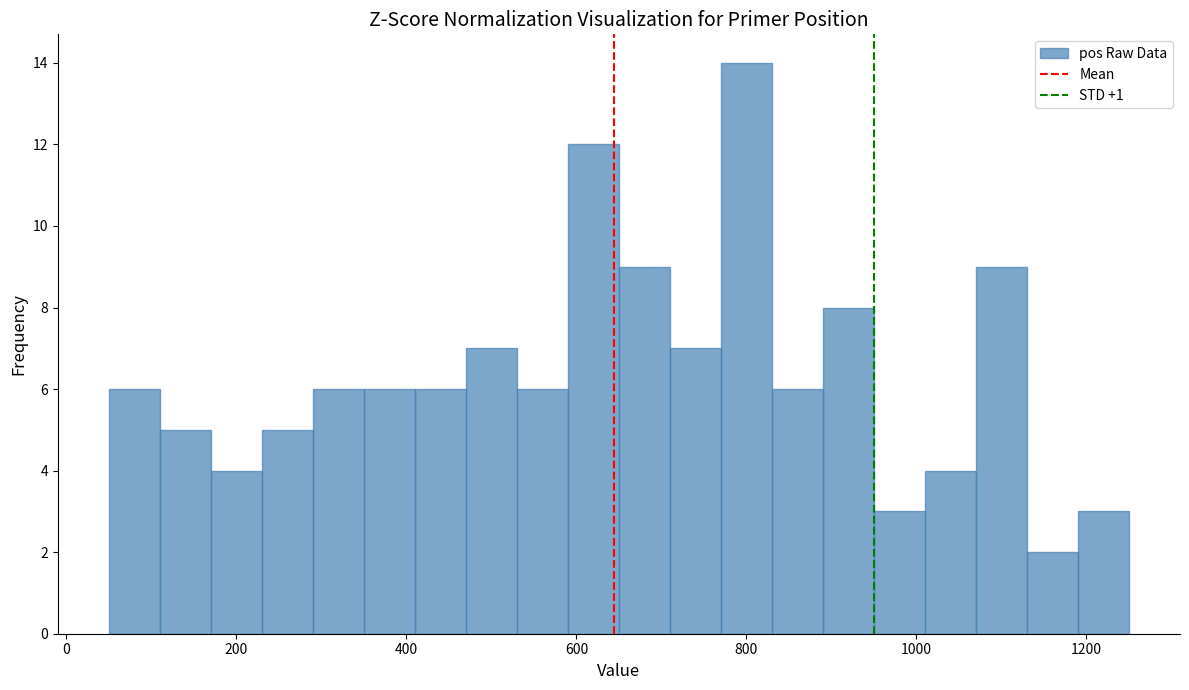

Around what value on the x-axis is the tallest bar? Give the approximate position of its centre, as read against the axis.

800